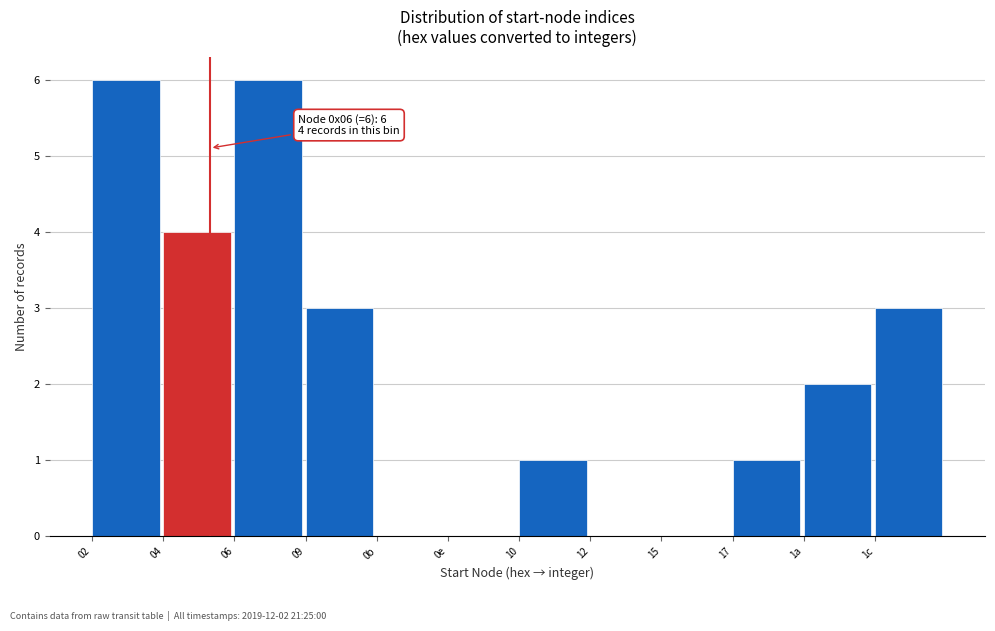

Reading right to left, transcribe all the data shown in this chart.

1c=3	1a=2	17=1	15=0	12=0	10=1	0e=0	0b=0	09=3	06=6	04=4	02=6